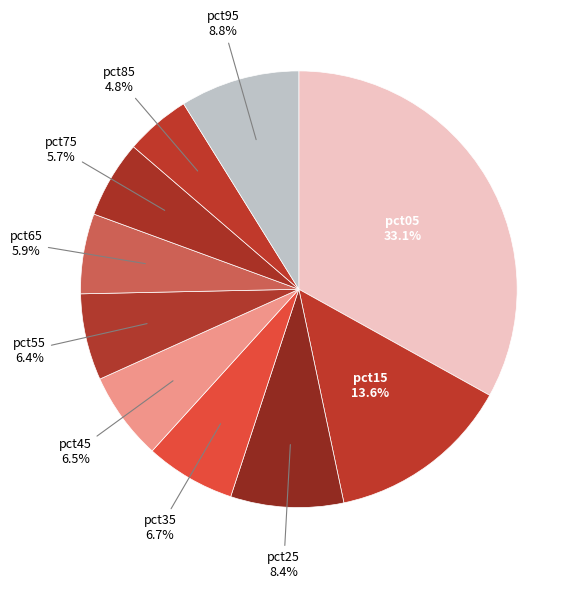

How many segments does this pie chart have?

10